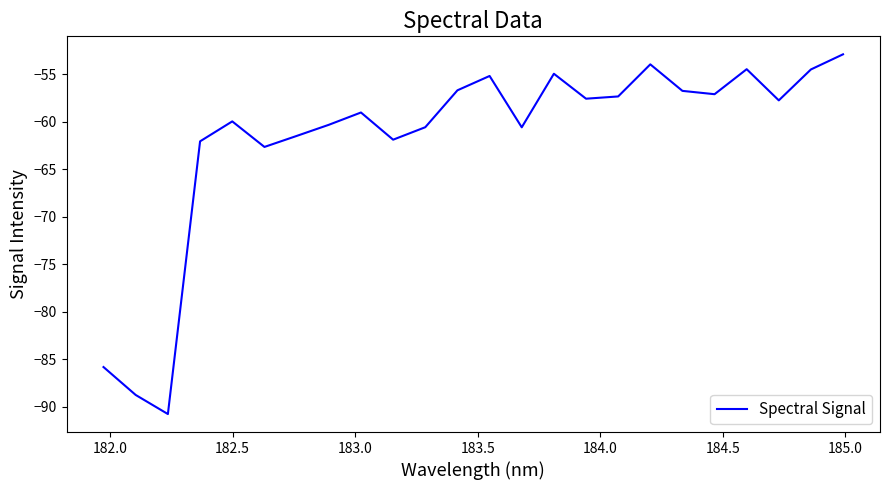

What is the difference between the maximum and minimum values?

37.9